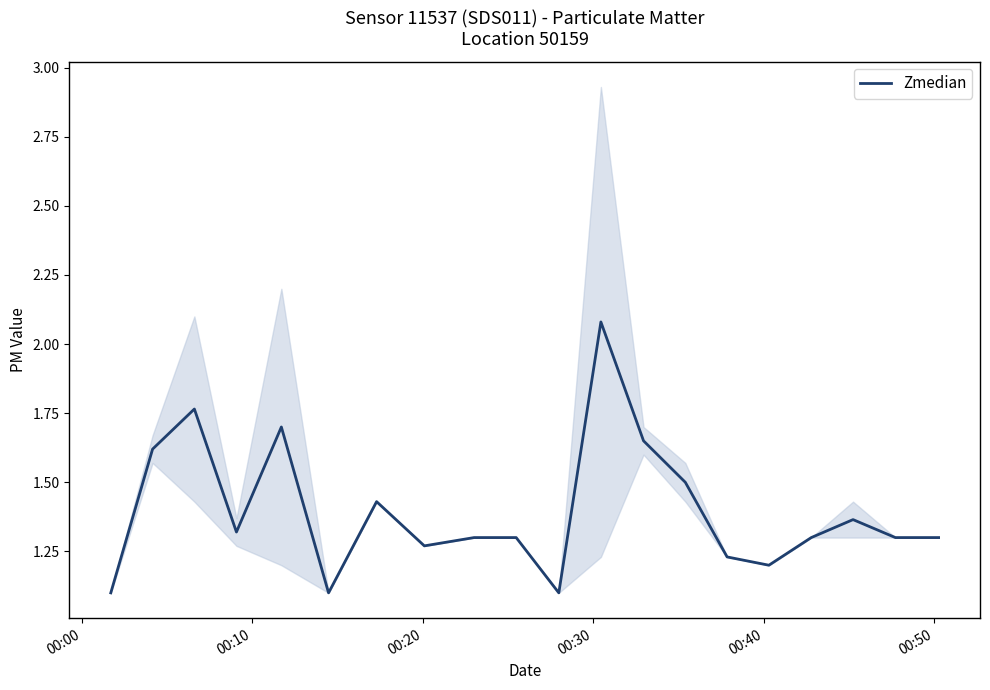

What is the greatest value displayed?

2.1